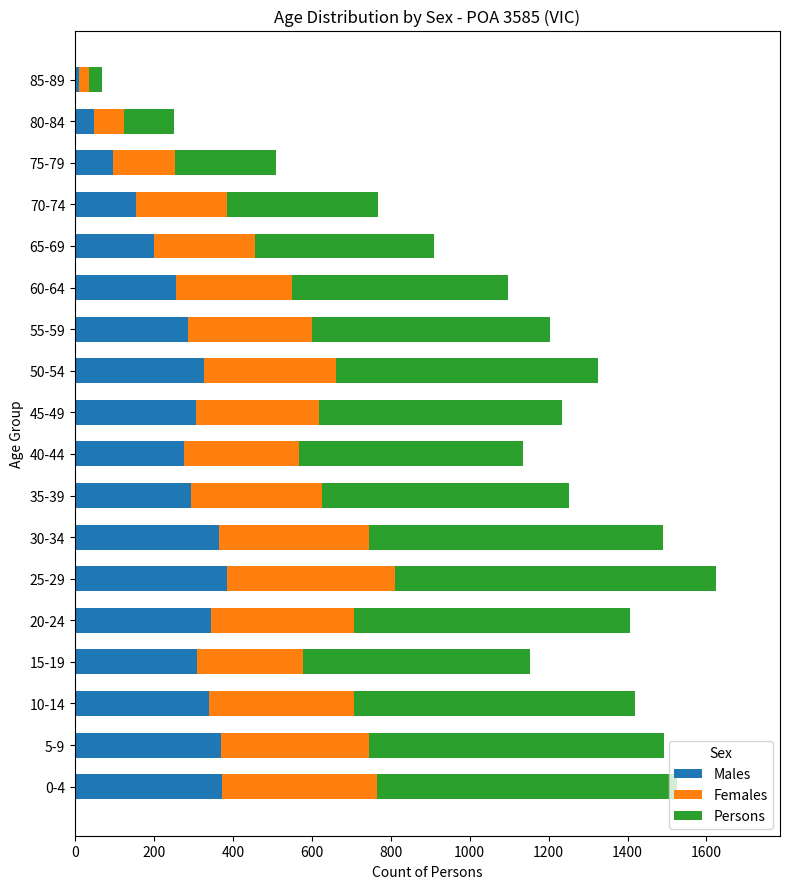

Which category has the lowest value in the Males series?

85-89